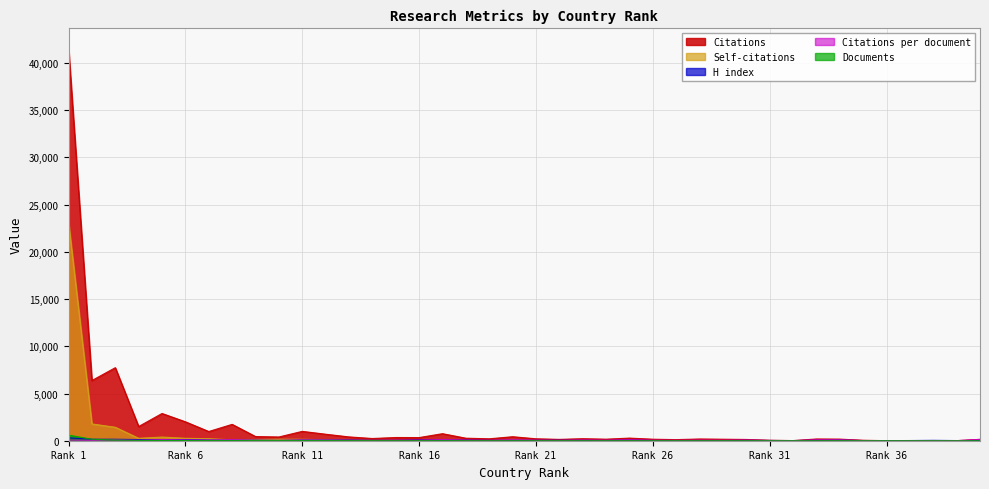

List the series in order of their peak value, lowest first.

Citations per document, H index, Documents, Self-citations, Citations